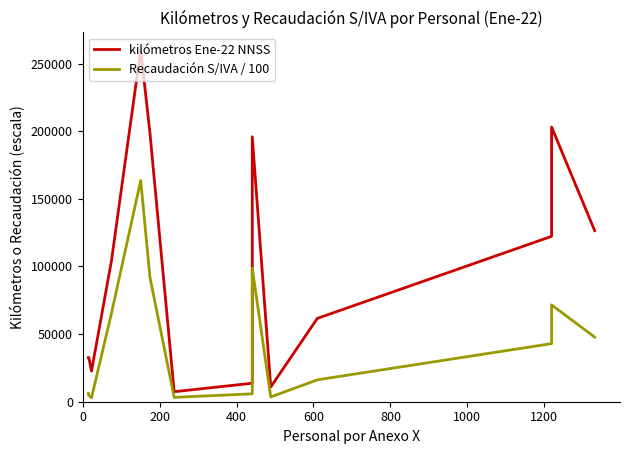

True or false: Recaudación S/IVA / 100 and kilómetros Ene-22 NNSS intersect in this chart.

False